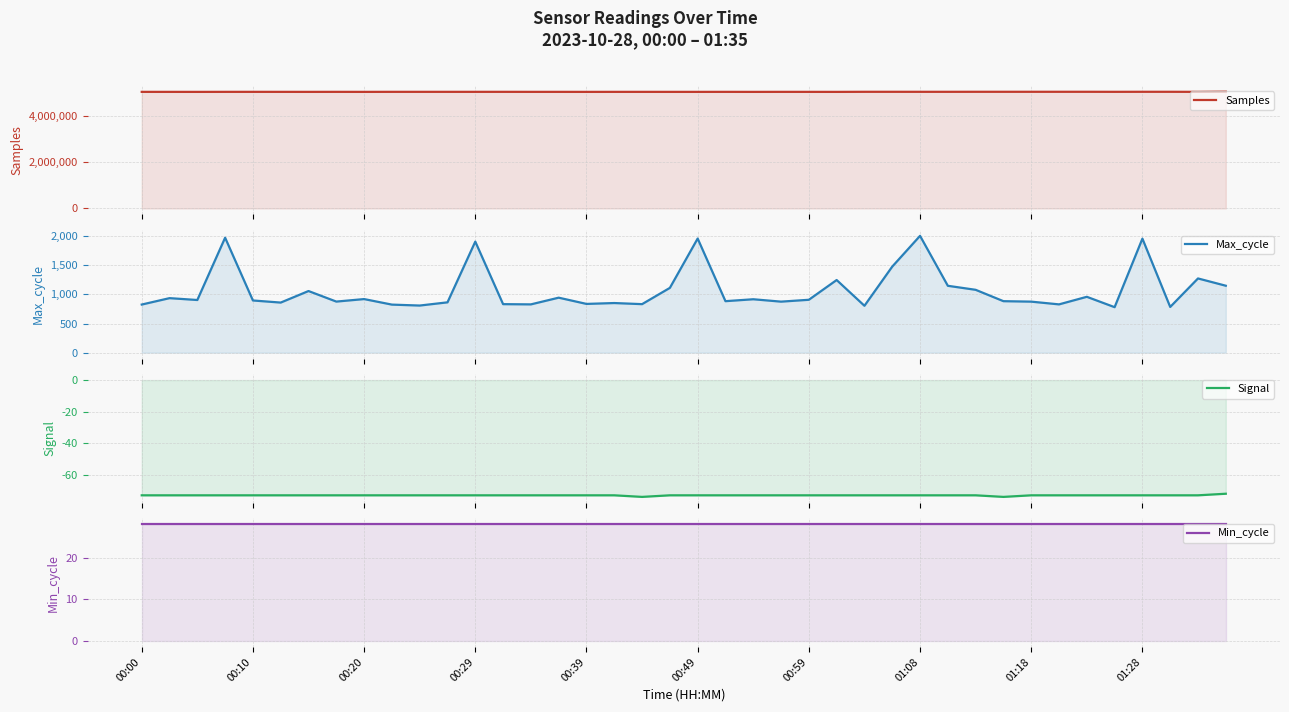

True or false: Signal and Samples cross at least once.

False